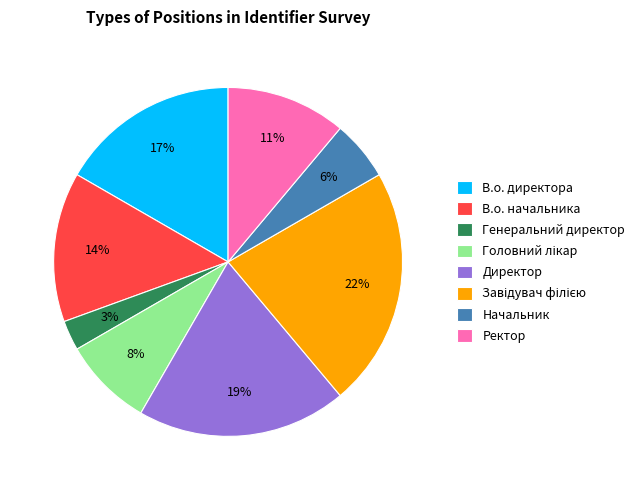

Between Начальник and В.о. начальника, which is larger?

В.о. начальника